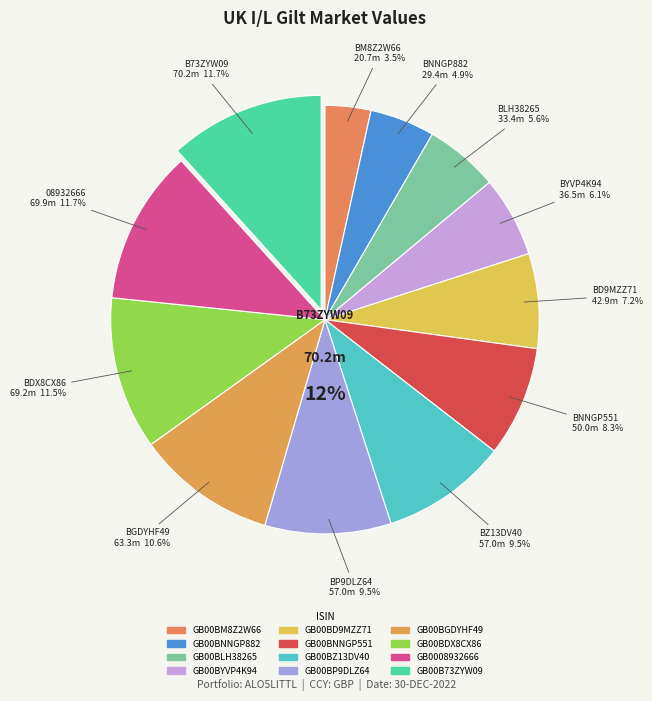

Count the number of slices in the pie.

12